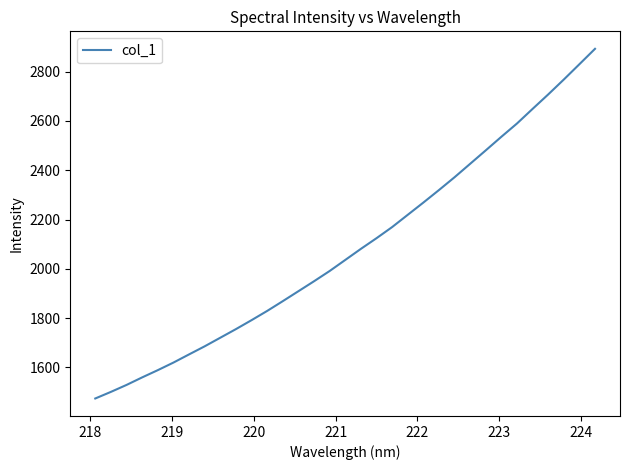

How many lines are shown in the chart?

1